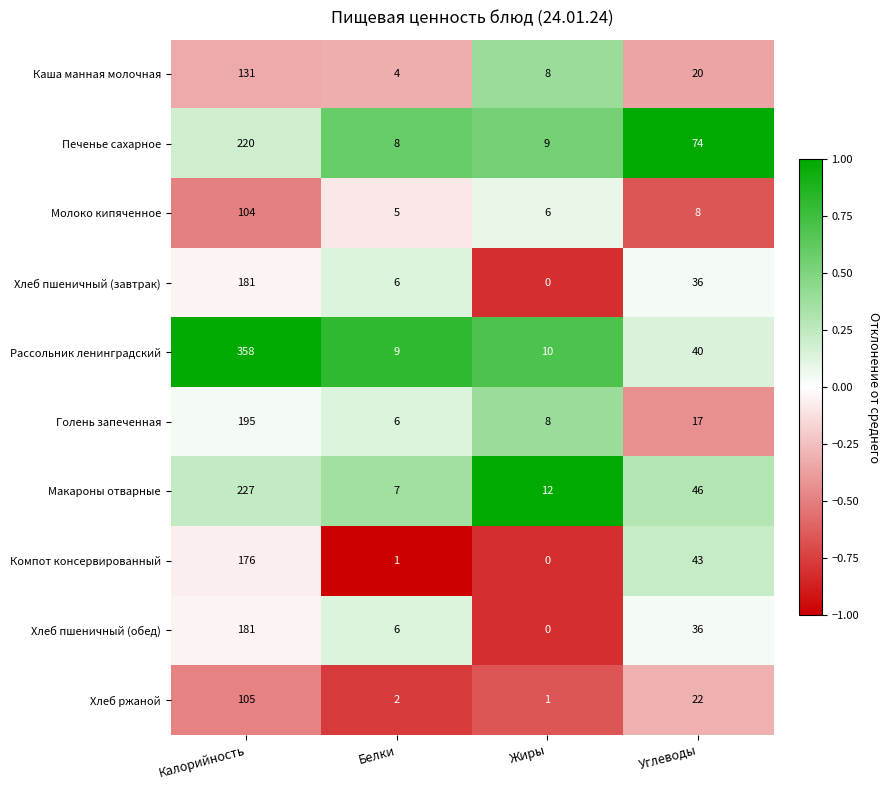

What is the difference between the maximum and second lowest values in the Хлеб пшеничный (обед) series?

175